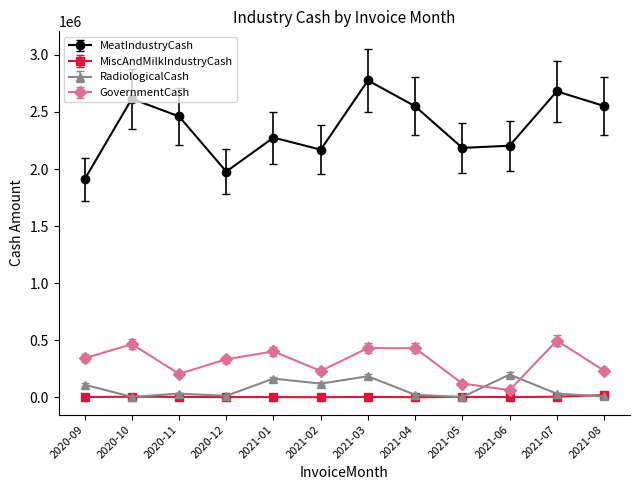

What is the sum of all MiscAndMilkIndustryCash values?

54043.3